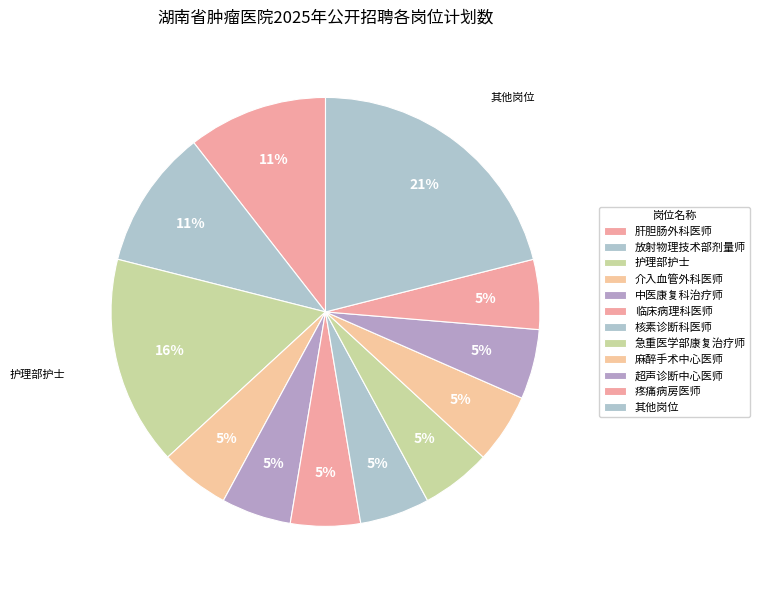

How many slices are in this pie chart?

12